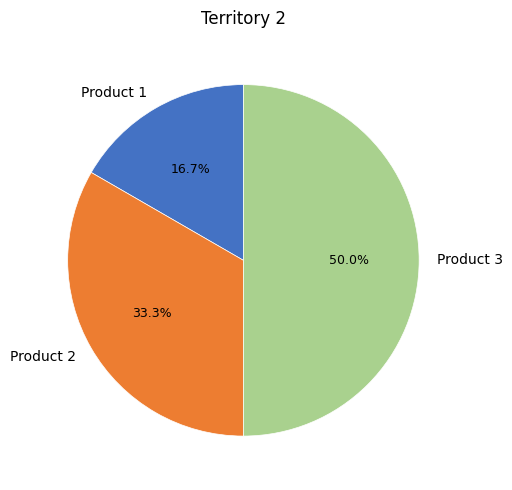

To the nearest percent, what is the difference between the Product 2 and Product 1 slice percentages?

17%